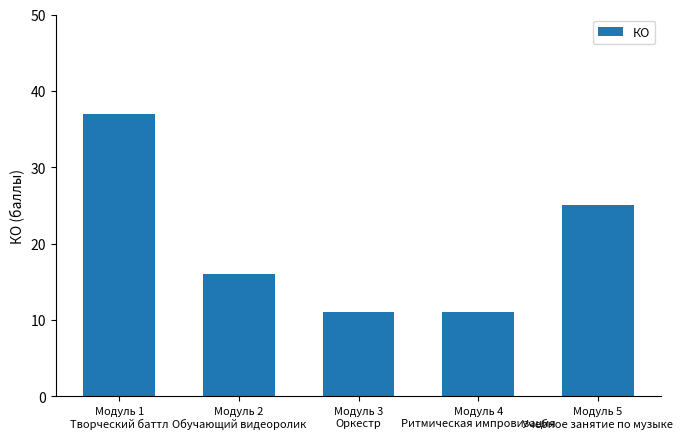

Where is the data nearest to the value 24?

Модуль 5
Учебное занятие по музыке